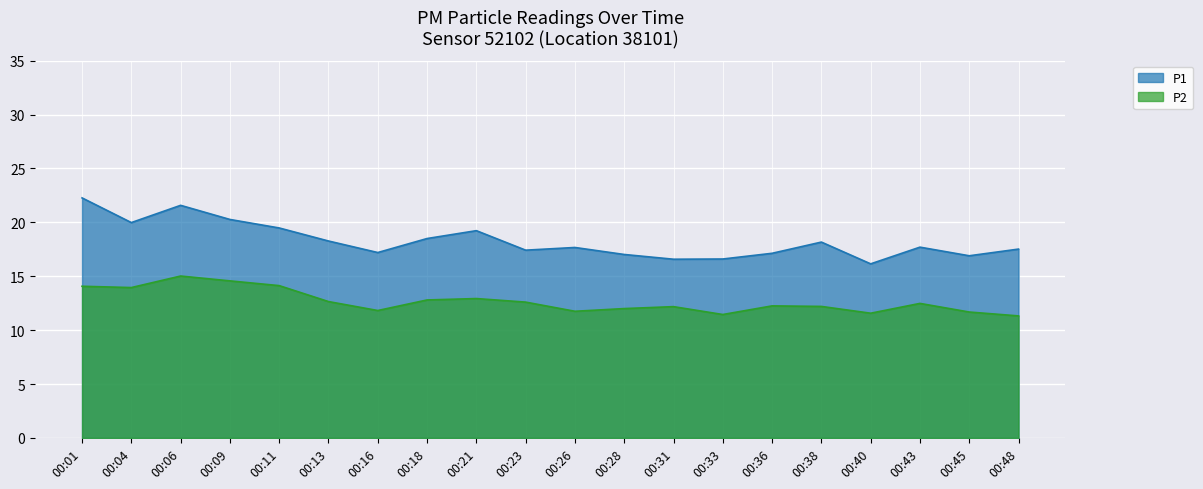

What is the sum of the P2 values at 00:43 and 00:38?

24.7